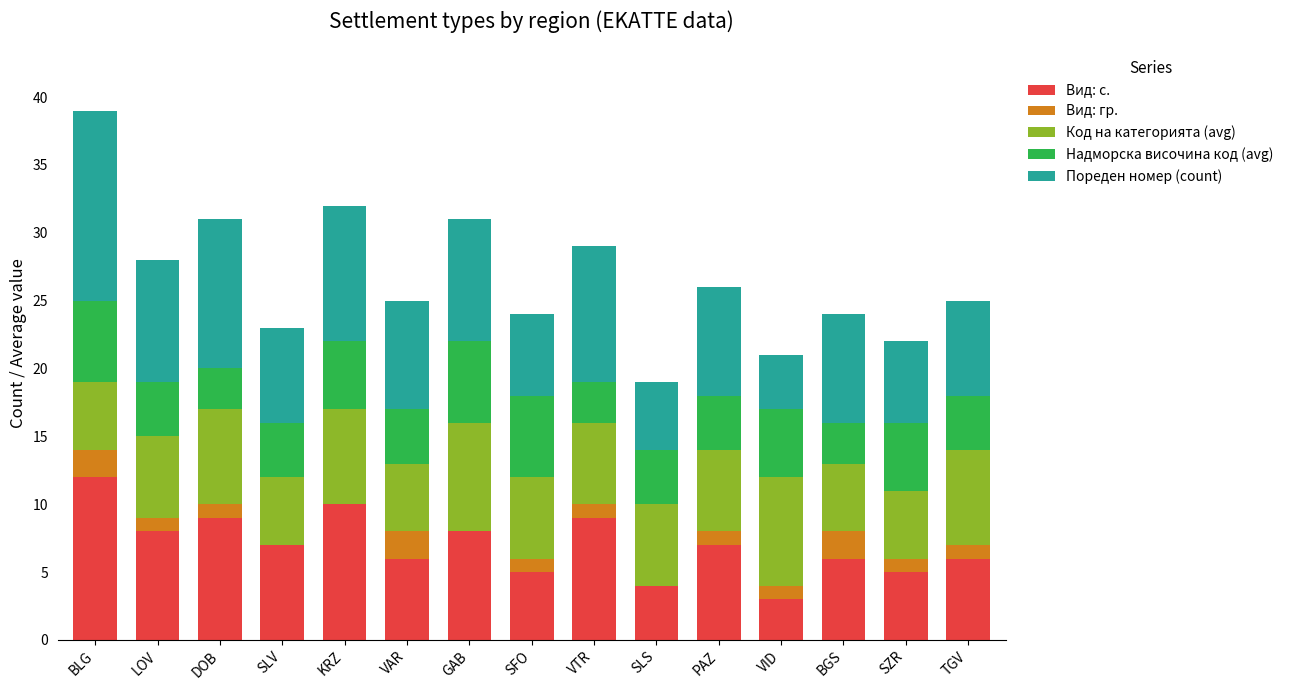

At which category is the sum across all series the highest?

BLG